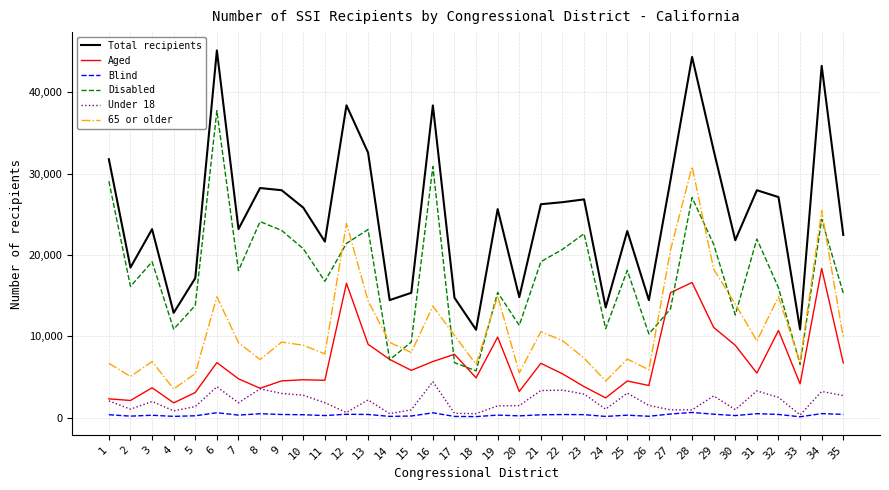

Which series changed the most between 16 and 23?

Total recipients